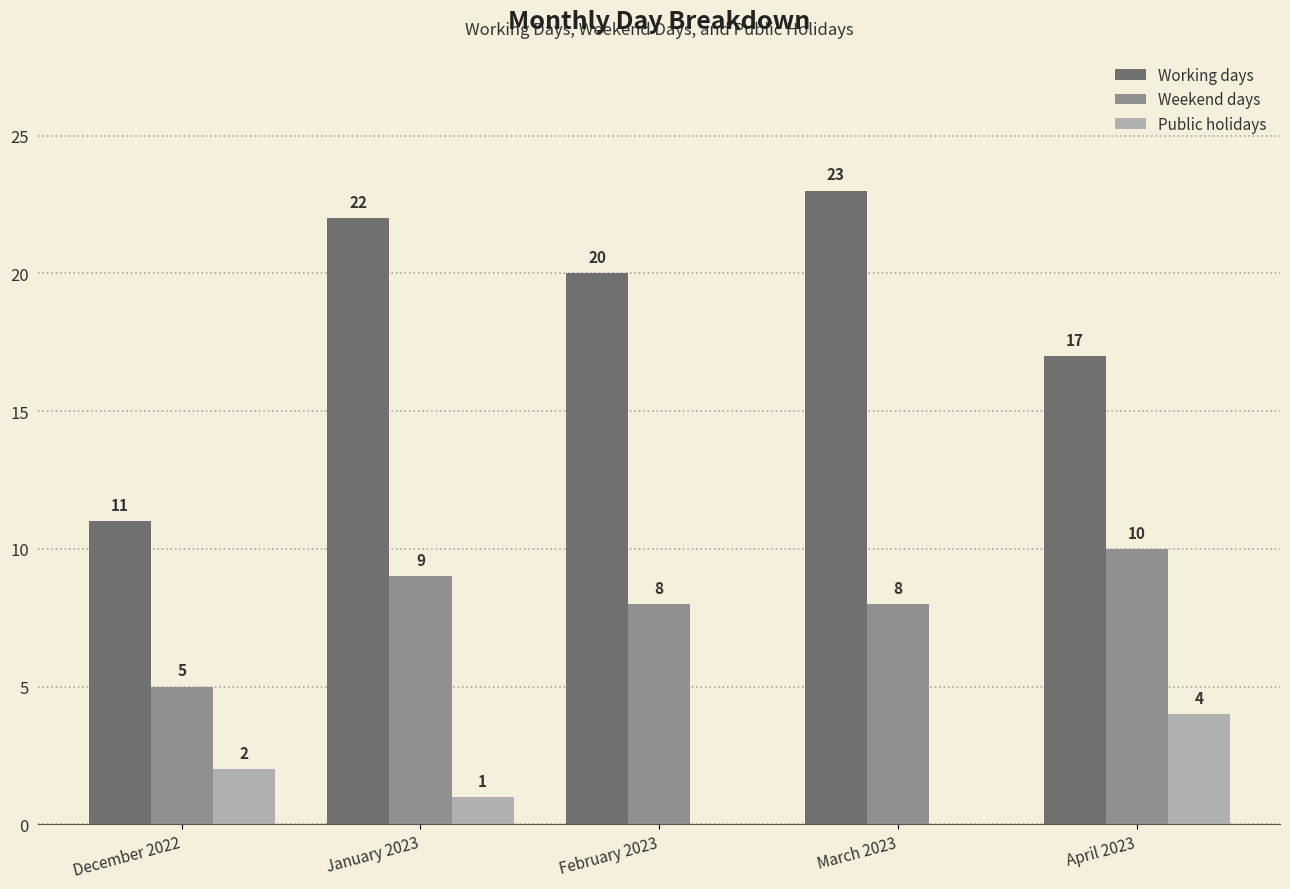

Which series changed the most between February 2023 and April 2023?

Public holidays